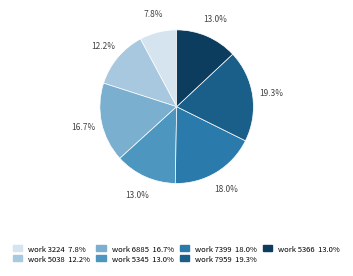

Is it true that work 7959 is 5% of the pie?

False